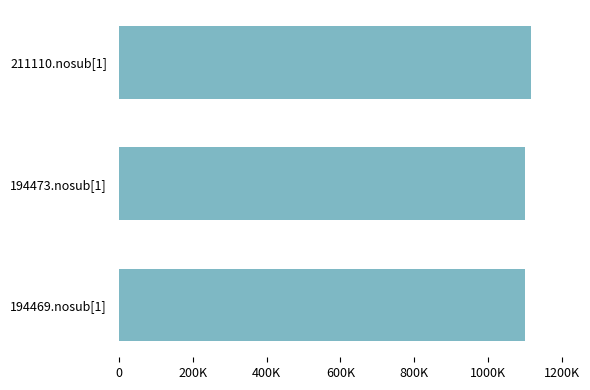

Are the bars horizontal?

Yes